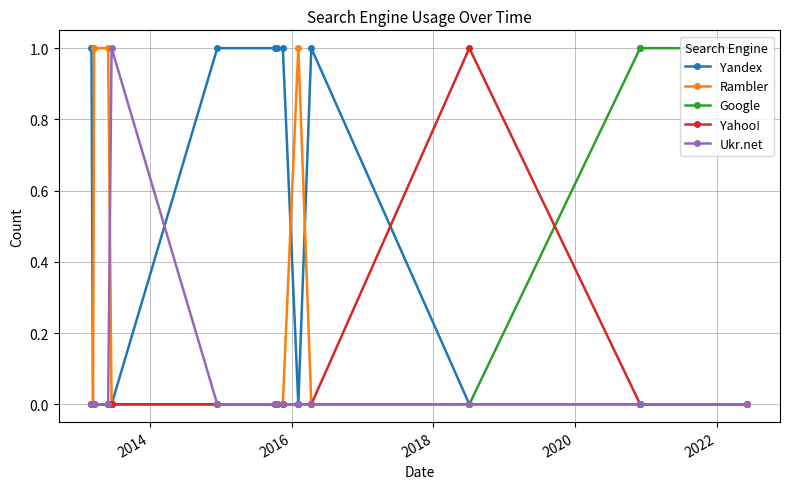

What is the sum of all Yandex values?

6